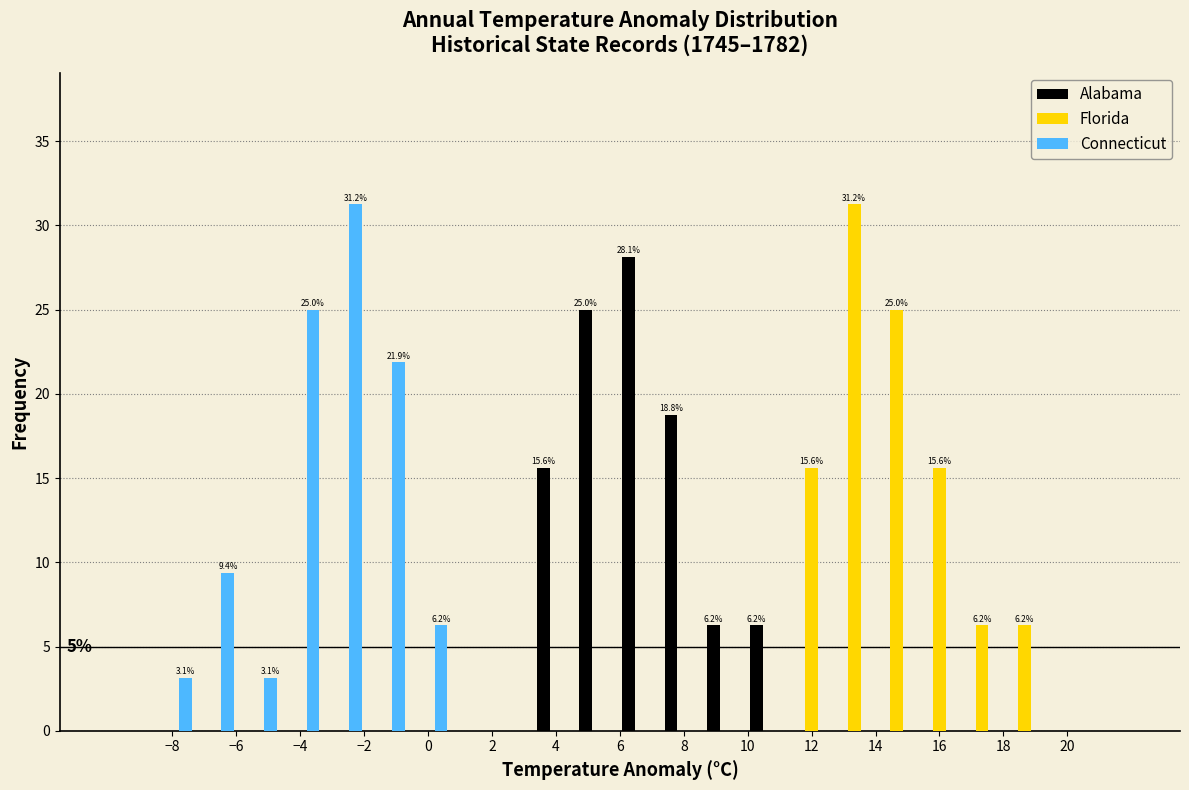

In the Connecticut series, which range on the x-axis has the tallest bar?

-3.4 to -2.0